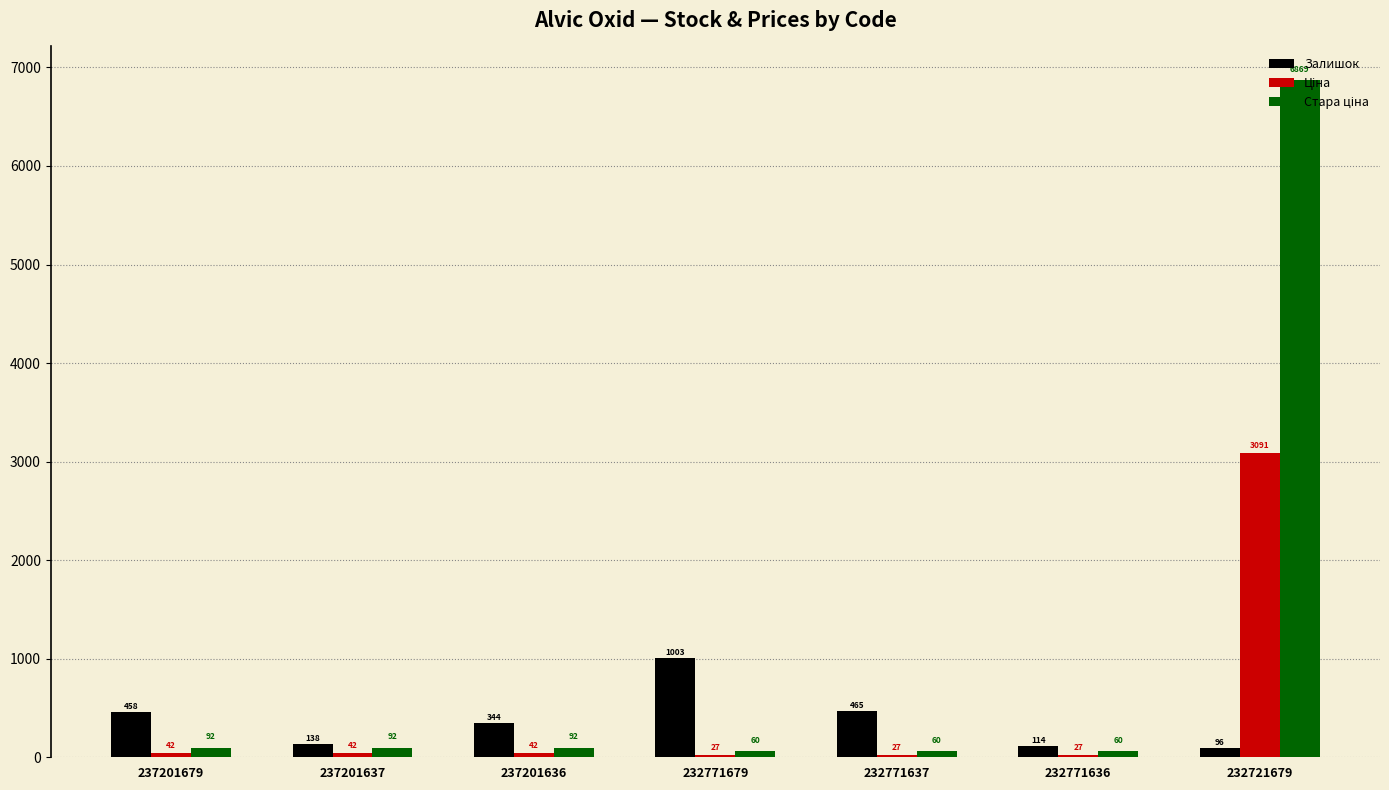

At which category is the sum across all series the highest?

232721679